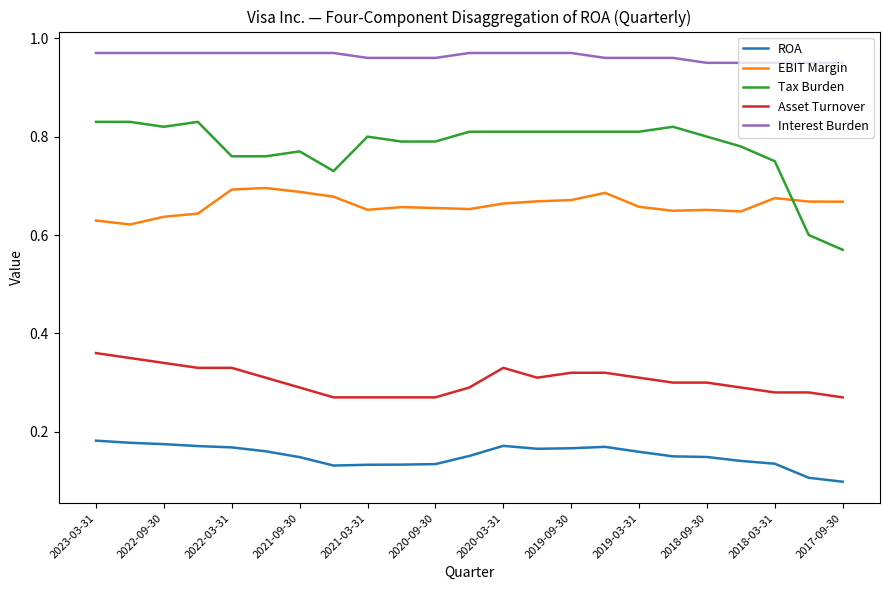

Which series has the largest range (max minus min)?

Tax Burden